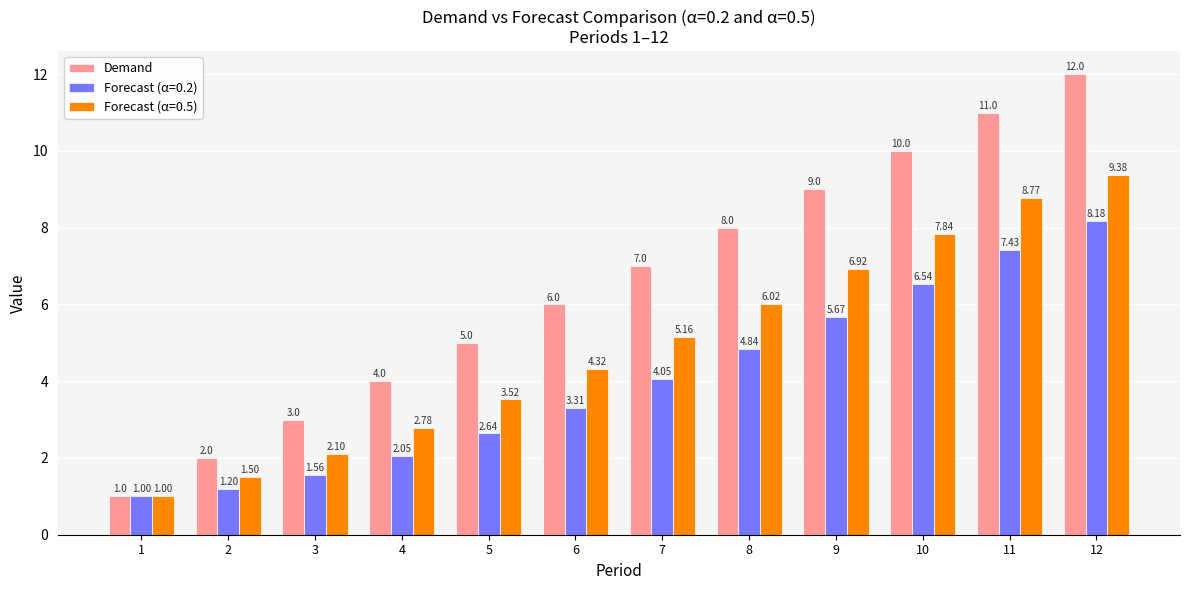

What is the greatest value displayed?

12.0